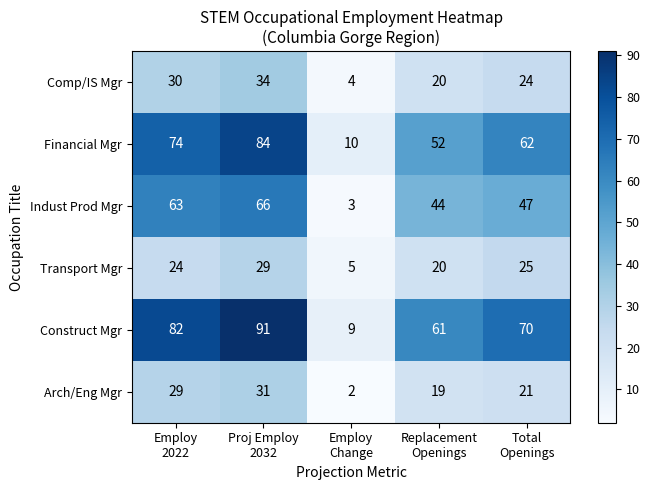

What is the highest value of the Construct Mgr series?

91